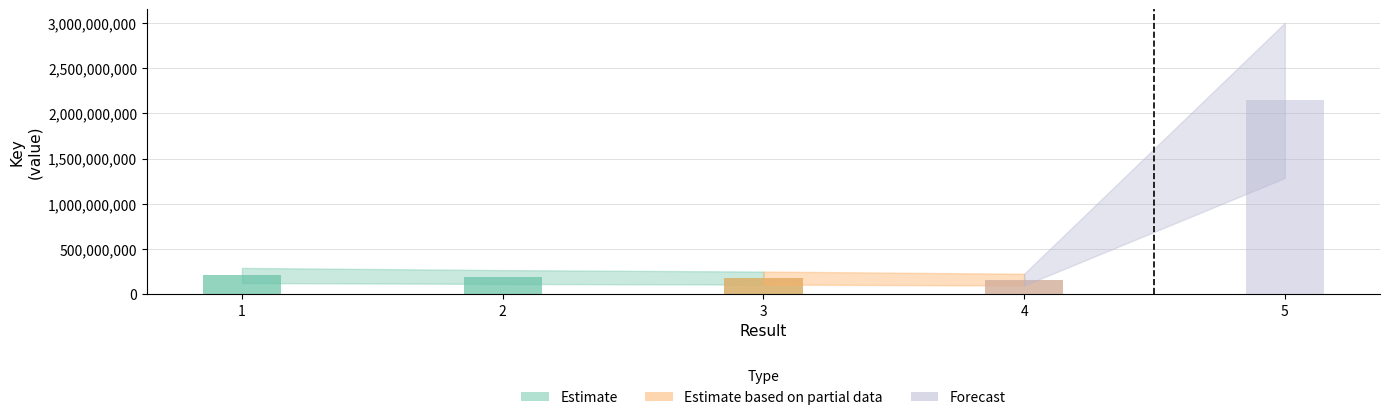

Approximately how many times larger is the value at 3 compared to 1?

0.9